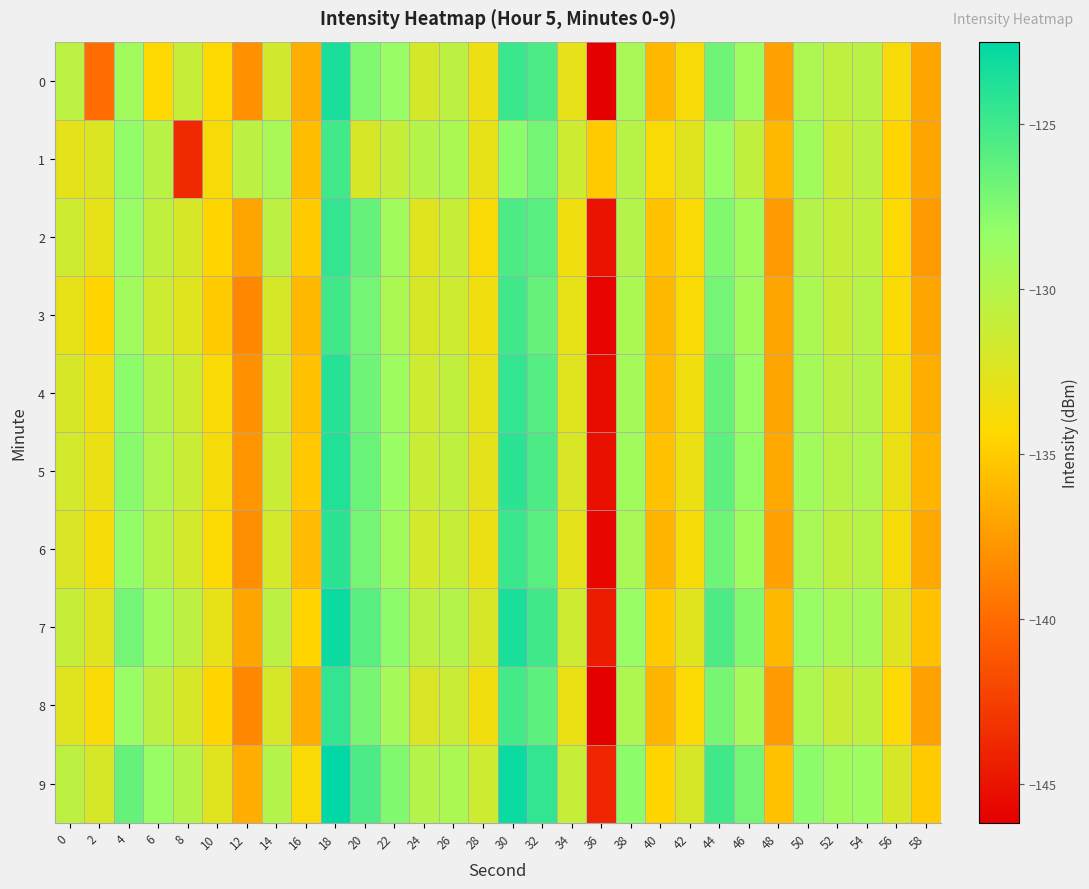

Reading right to left, extract all data points from this chart.

0: 58=-136.9	56=-133.9	54=-130.3	52=-130.6	50=-129.6	48=-137.1	46=-128.8	44=-126.8	42=-133.8	40=-136.1	38=-129.4	36=-146.2	34=-132.9	32=-125.5	30=-124.7	28=-133.3	26=-130.6	24=-131.9	22=-128.5	20=-127.5	18=-123.5	16=-136.6	14=-131.7	12=-138.0	10=-134.3	8=-131.0	6=-134.3	4=-129.0	2=-139.9	0=-130.4
1: 58=-137.0	56=-134.5	54=-130.5	52=-131.2	50=-129.0	48=-136.0	46=-130.8	44=-128.5	42=-132.5	40=-134.0	38=-130.2	36=-135.0	34=-131.5	32=-127.0	30=-128.0	28=-133.0	26=-129.5	24=-130.0	22=-131.0	20=-132.0	18=-125.1	16=-135.8	14=-129.4	12=-130.6	10=-133.9	8=-143.8	6=-130.3	4=-128.2	2=-132.3	0=-132.8
2: 58=-137.5	56=-134.2	54=-130.8	52=-131.0	50=-130.0	48=-137.5	46=-129.0	44=-127.5	42=-134.0	40=-135.5	38=-130.0	36=-145.0	34=-133.5	32=-126.0	30=-125.5	28=-134.0	26=-131.0	24=-132.5	22=-129.0	20=-126.5	18=-124.5	16=-135.0	14=-130.5	12=-137.0	10=-134.5	8=-132.0	6=-130.8	4=-128.5	2=-133.0	0=-131.5
3: 58=-137.0	56=-134.0	54=-130.2	52=-131.0	50=-129.5	48=-137.0	46=-129.0	44=-127.0	42=-134.0	40=-136.0	38=-129.5	36=-146.0	34=-133.0	32=-126.5	30=-125.0	28=-133.5	26=-131.5	24=-132.0	22=-129.5	20=-127.0	18=-125.0	16=-136.0	14=-132.0	12=-138.5	10=-135.0	8=-132.5	6=-131.5	4=-129.0	2=-134.5	0=-133.0
4: 58=-136.5	56=-133.5	54=-130.0	52=-130.5	50=-129.2	48=-137.0	46=-128.5	44=-126.5	42=-133.5	40=-135.8	38=-129.2	36=-145.5	34=-132.5	32=-125.8	30=-124.5	28=-133.0	26=-130.8	24=-131.5	22=-128.8	20=-126.8	18=-124.0	16=-135.5	14=-131.5	12=-138.0	10=-134.0	8=-131.5	6=-130.0	4=-128.0	2=-133.5	0=-132.0
5: 58=-136.2	56=-133.2	54=-129.8	52=-130.2	50=-129.0	48=-136.8	46=-128.2	44=-126.2	42=-133.2	40=-135.5	38=-129.0	36=-145.2	34=-132.2	32=-125.5	30=-124.2	28=-132.8	26=-130.6	24=-131.2	22=-128.6	20=-126.6	18=-123.8	16=-135.2	14=-131.2	12=-137.8	10=-133.8	8=-131.2	6=-129.8	4=-127.8	2=-133.2	0=-131.8
6: 58=-136.8	56=-133.8	54=-130.2	52=-130.8	50=-129.4	48=-137.2	46=-128.8	44=-126.8	42=-133.8	40=-136.2	38=-129.4	36=-145.8	34=-132.8	32=-126.0	30=-124.8	28=-133.2	26=-131.0	24=-131.8	22=-129.0	20=-127.0	18=-124.2	16=-135.8	14=-131.8	12=-138.2	10=-134.2	8=-131.8	6=-130.2	4=-128.2	2=-133.8	0=-132.2
7: 58=-135.5	56=-132.5	54=-129.2	52=-129.5	50=-128.5	48=-136.0	46=-127.5	44=-125.5	42=-132.5	40=-135.0	38=-128.5	36=-144.5	34=-131.5	32=-125.0	30=-123.5	28=-132.0	26=-130.0	24=-130.5	22=-128.0	20=-126.0	18=-123.0	16=-134.5	14=-130.5	12=-137.0	10=-133.0	8=-130.5	6=-129.0	4=-127.0	2=-132.5	0=-131.0
8: 58=-137.2	56=-134.2	54=-130.7	52=-131.2	50=-129.7	48=-137.5	46=-129.2	44=-127.2	42=-134.2	40=-136.2	38=-129.7	36=-146.2	34=-133.2	32=-126.2	30=-125.2	28=-133.5	26=-131.2	24=-132.2	22=-129.2	20=-127.2	18=-124.5	16=-136.5	14=-132.0	12=-138.5	10=-134.5	8=-132.0	6=-130.5	4=-128.5	2=-134.0	0=-132.5
9: 58=-135.0	56=-132.0	54=-128.7	52=-129.0	50=-128.0	48=-135.5	46=-127.0	44=-125.0	42=-132.0	40=-134.5	38=-128.0	36=-144.0	34=-131.0	32=-124.5	30=-123.0	28=-131.5	26=-129.5	24=-130.0	22=-127.5	20=-125.5	18=-122.5	16=-134.0	14=-130.0	12=-136.5	10=-132.5	8=-130.0	6=-128.5	4=-126.5	2=-132.0	0=-130.5